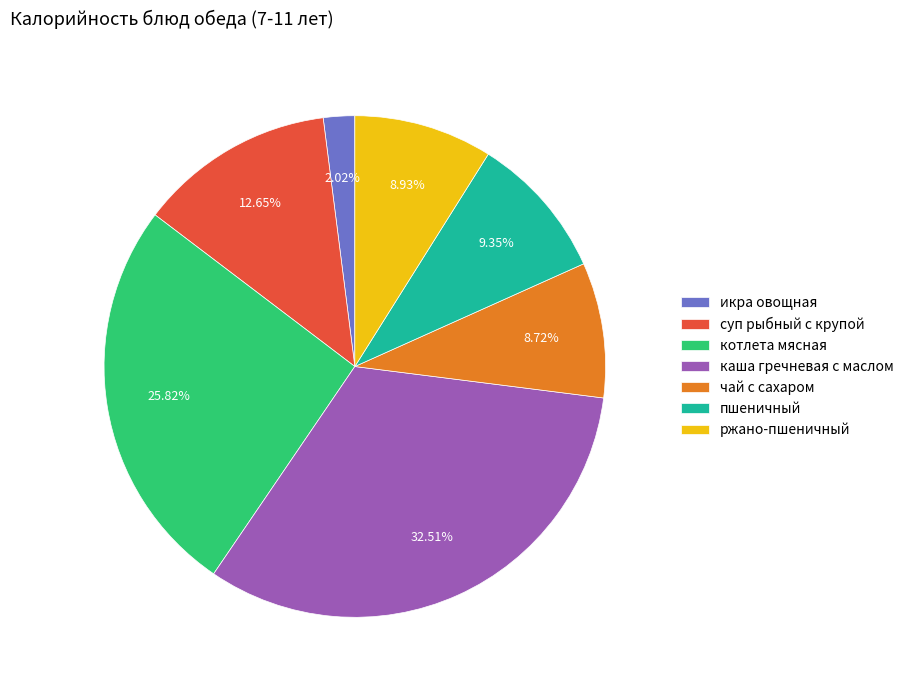

Combined, do пшеничный and ржано-пшеничный account for over 50%?

No